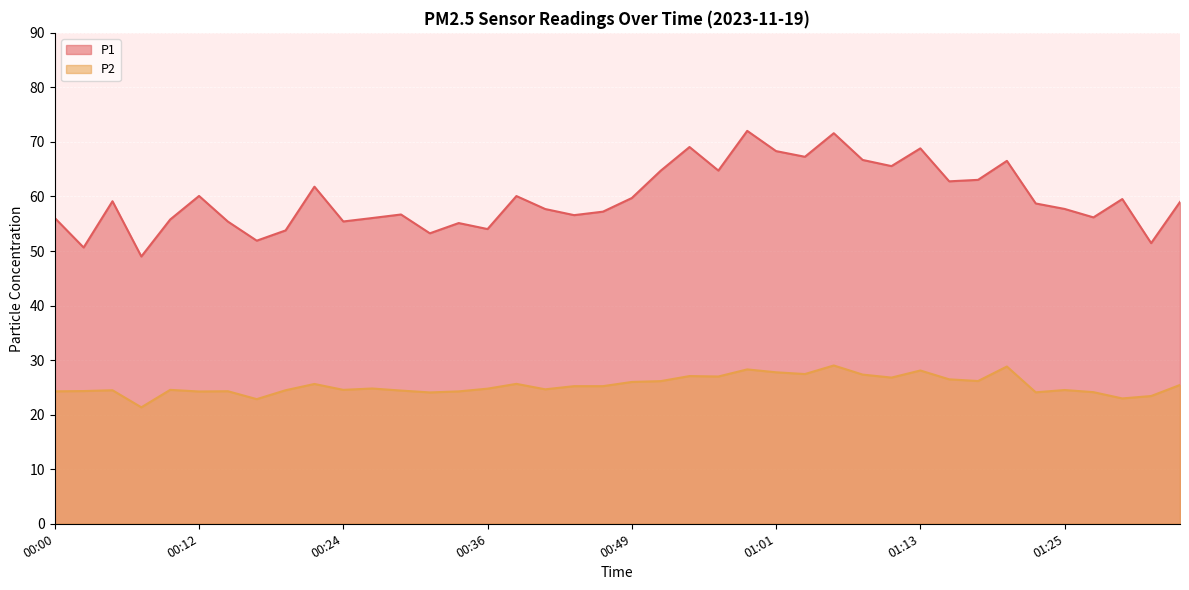

What are all the series names shown in the legend?

P1, P2